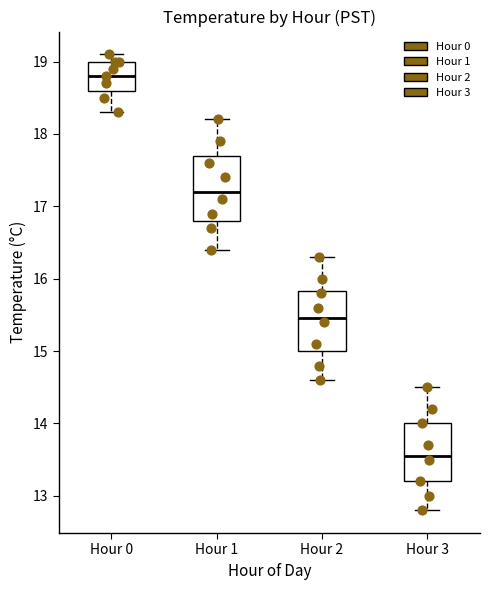

Reading left to right, transcribe this box plot: for each box, give where its median line is, the range the box spans, and where its two whiskers end, as read against the y-axis. The values are not printed on the chart, so give them approximately, as read against the axis.

Hour 0: median 18.8, box 18.6 to 19.0, whiskers 18.3 to 19.1
Hour 1: median 17.2, box 16.8 to 17.7, whiskers 16.4 to 18.2
Hour 2: median 15.5, box 15.0 to 15.8, whiskers 14.6 to 16.3
Hour 3: median 13.6, box 13.2 to 14.0, whiskers 12.8 to 14.5